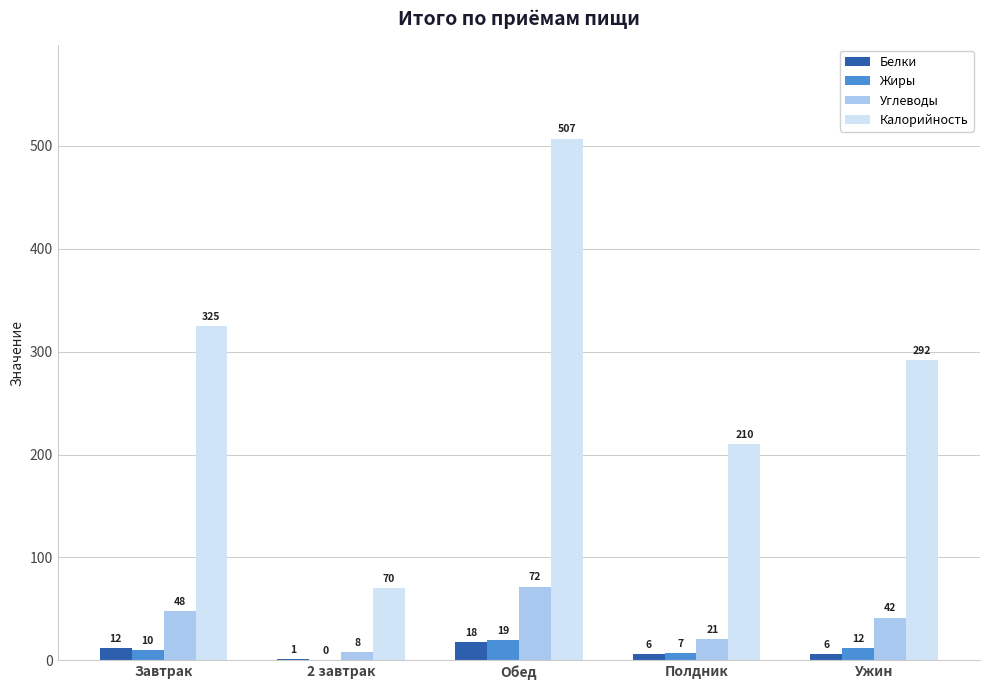

Which series changed the most between 2 завтрак and Обед?

Калорийность